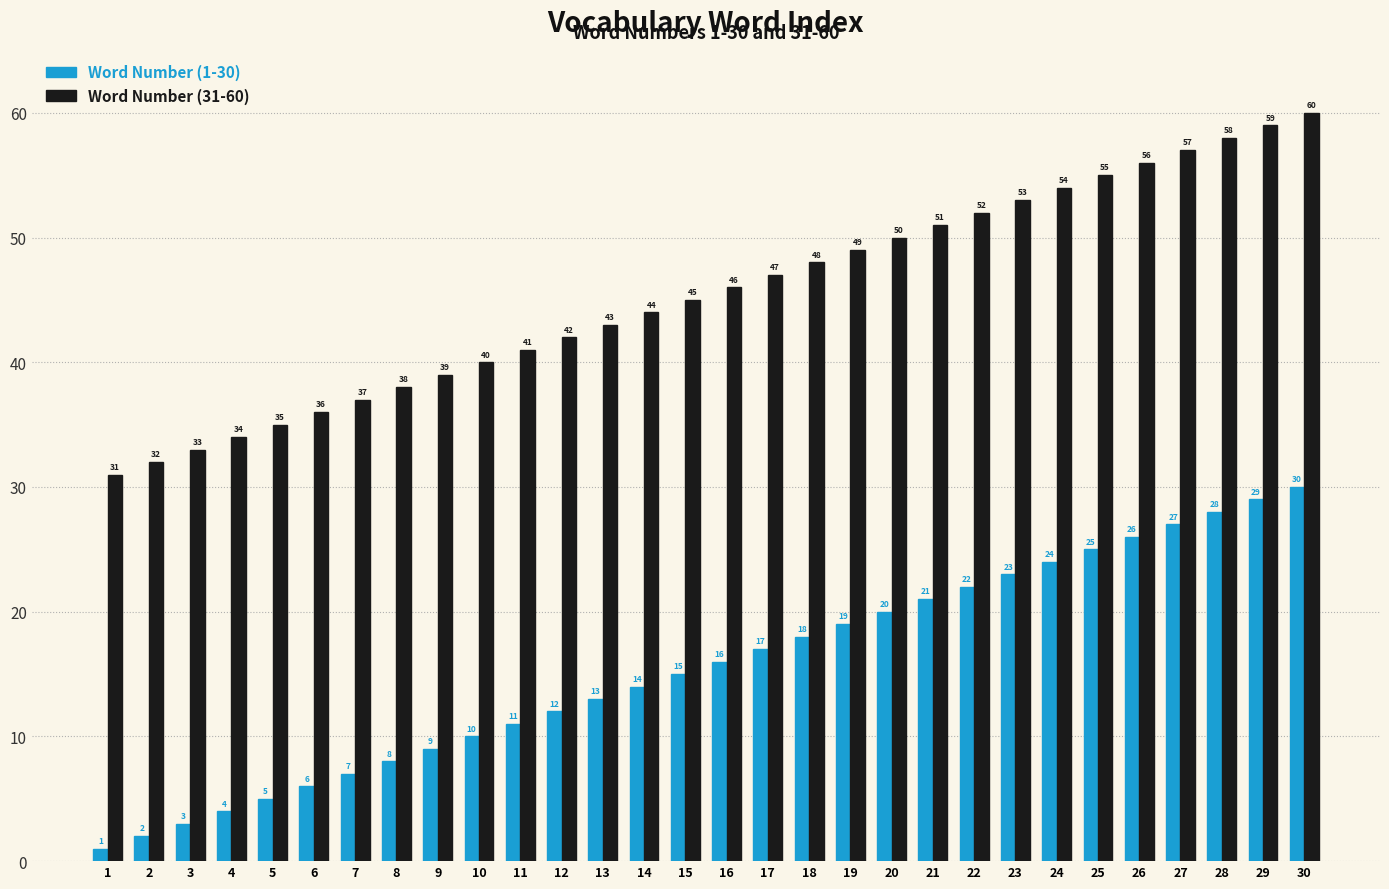

What is the sum of all Word Number (31-60) values?

1365